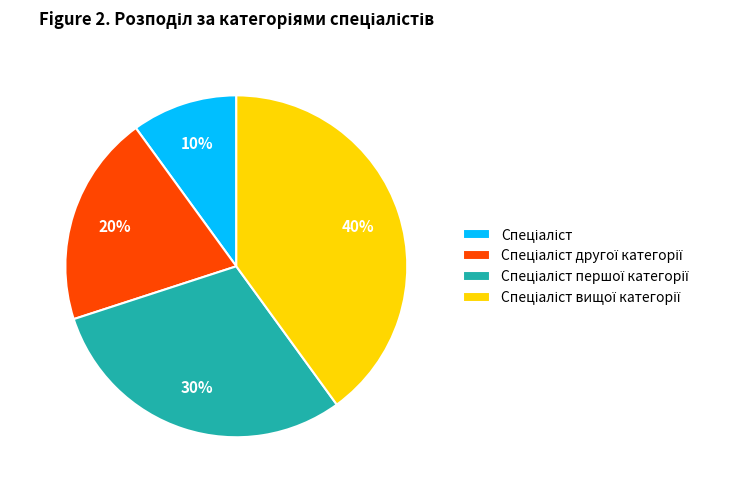

Does any single category account for the majority?

No